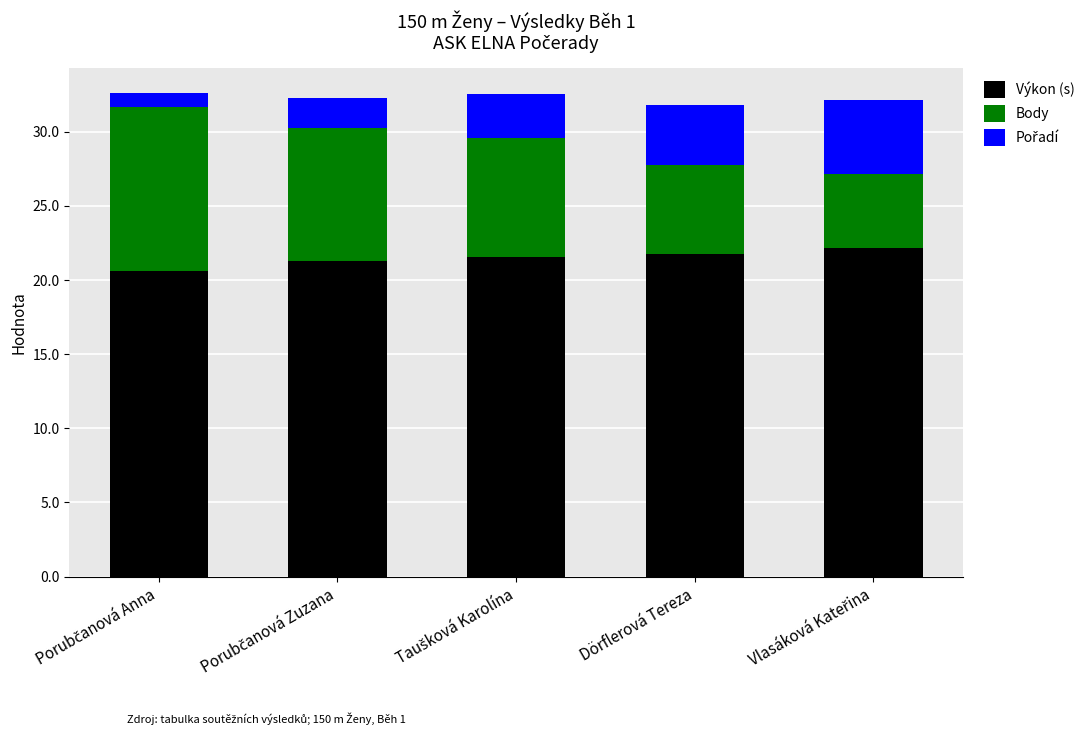

What is the lowest value of the Výkon (s) series?

20.6